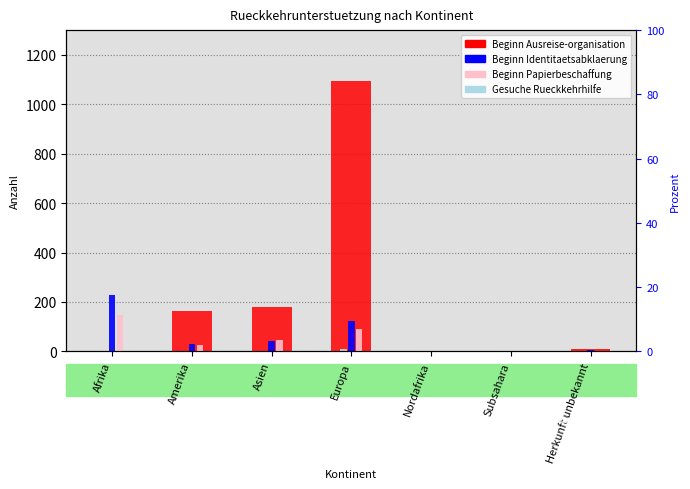

List the series in order of their peak value, highest first.

Beginn Ausreise-organisation, Beginn Identitaetsabklaerung, Beginn Papierbeschaffung, Gesuche Rueckkehrhilfe